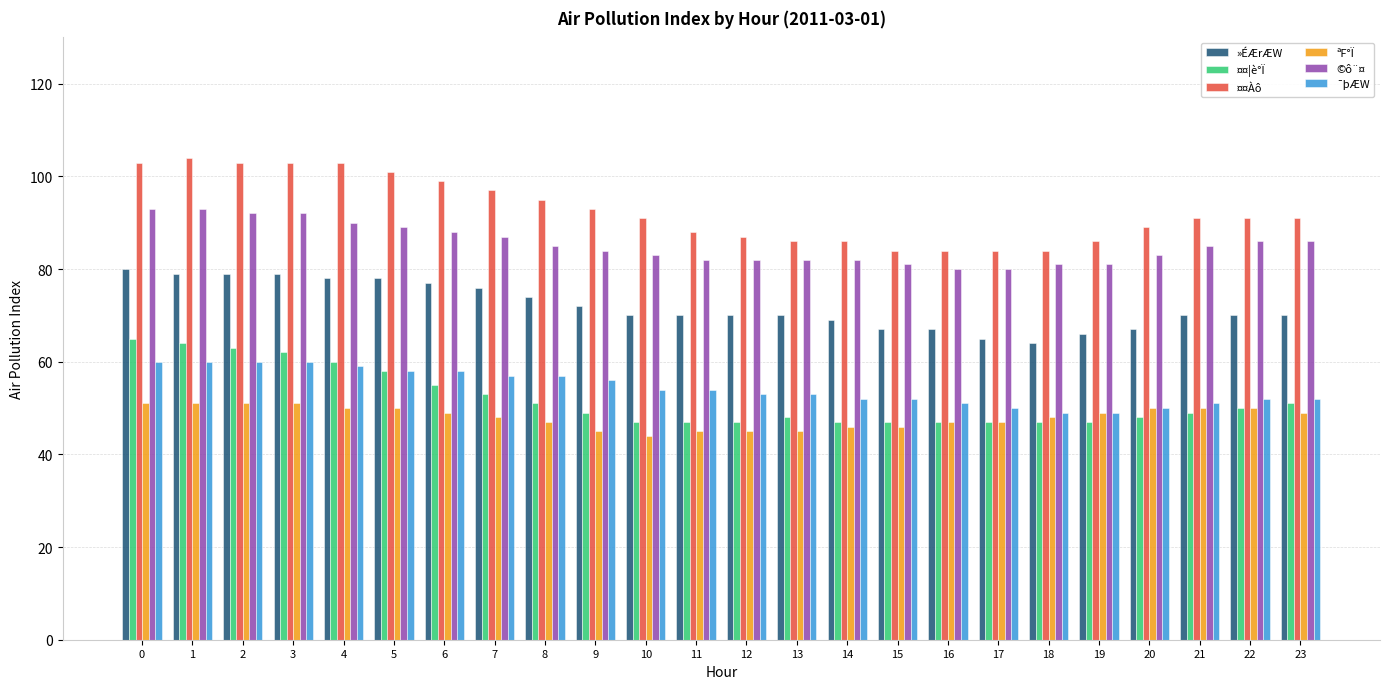

Reading left to right, extract all data points from this chart.

»ÉÆrÆW: 0=80	1=79	2=79	3=79	4=78	5=78	6=77	7=76	8=74	9=72	10=70	11=70	12=70	13=70	14=69	15=67	16=67	17=65	18=64	19=66	20=67	21=70	22=70	23=70
¤¤¦è°Ï: 0=65	1=64	2=63	3=62	4=60	5=58	6=55	7=53	8=51	9=49	10=47	11=47	12=47	13=48	14=47	15=47	16=47	17=47	18=47	19=47	20=48	21=49	22=50	23=51
¤¤Àô: 0=103	1=104	2=103	3=103	4=103	5=101	6=99	7=97	8=95	9=93	10=91	11=88	12=87	13=86	14=86	15=84	16=84	17=84	18=84	19=86	20=89	21=91	22=91	23=91
ªF°Ï: 0=51	1=51	2=51	3=51	4=50	5=50	6=49	7=48	8=47	9=45	10=44	11=45	12=45	13=45	14=46	15=46	16=47	17=47	18=48	19=49	20=50	21=50	22=50	23=49
©ô¨¤: 0=93	1=93	2=92	3=92	4=90	5=89	6=88	7=87	8=85	9=84	10=83	11=82	12=82	13=82	14=82	15=81	16=80	17=80	18=81	19=81	20=83	21=85	22=86	23=86
¯þÆW: 0=60	1=60	2=60	3=60	4=59	5=58	6=58	7=57	8=57	9=56	10=54	11=54	12=53	13=53	14=52	15=52	16=51	17=50	18=49	19=49	20=50	21=51	22=52	23=52